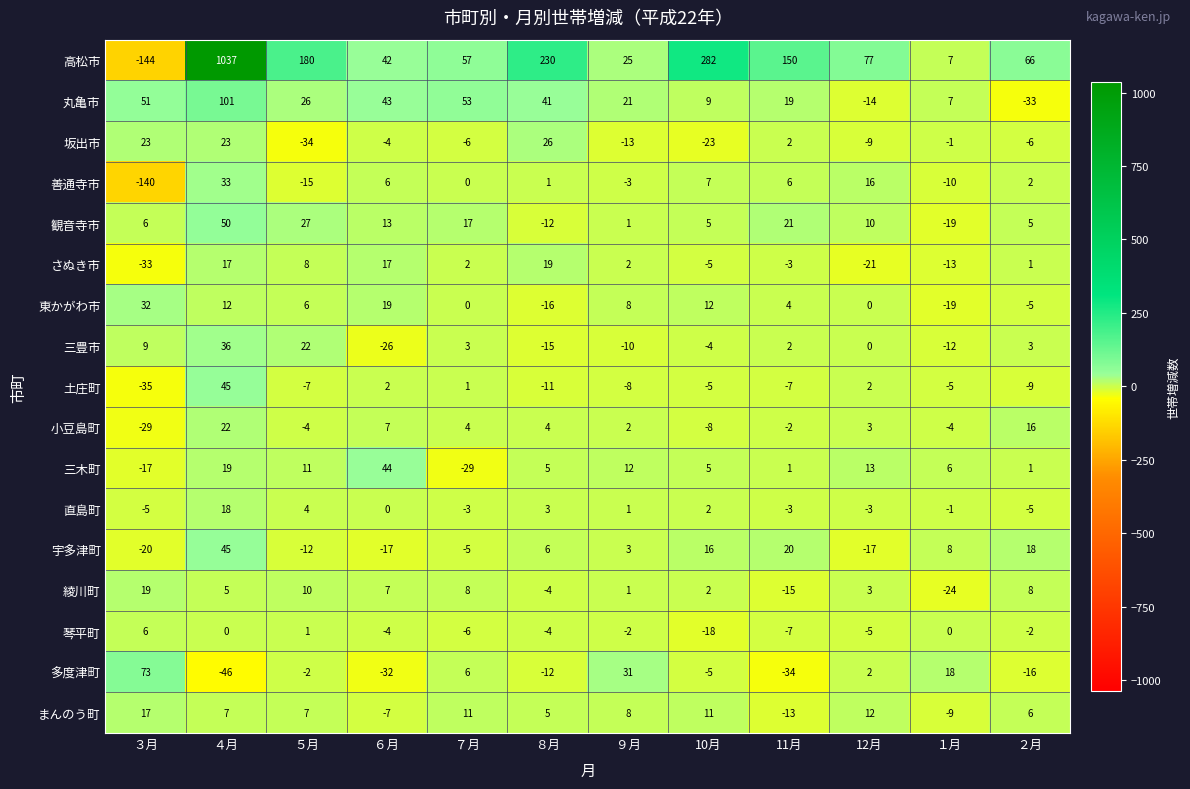

What is the sum of all 観音寺市 values?

124